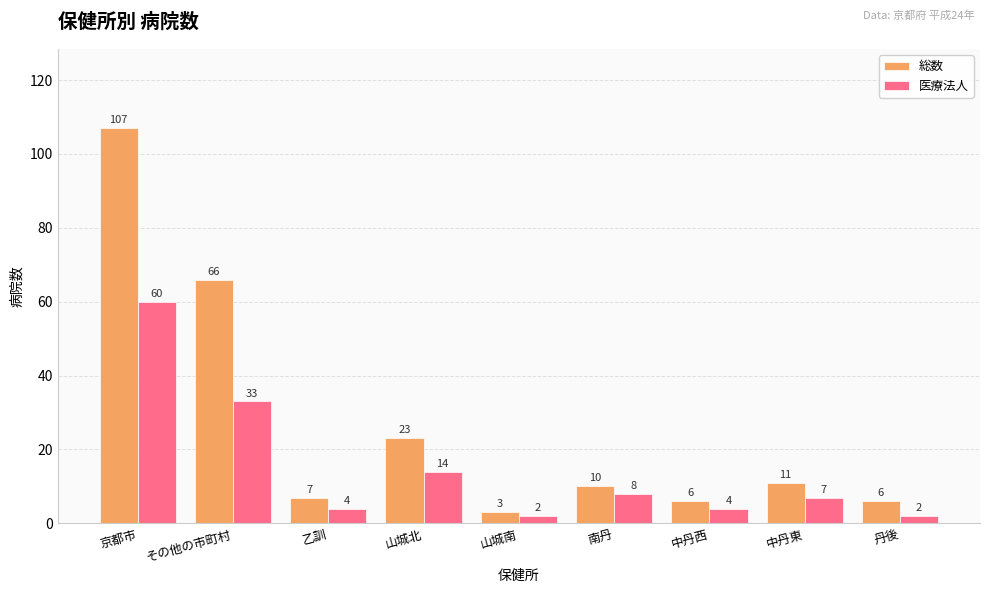

At 南丹, list the series in order from smallest to largest.

医療法人, 総数